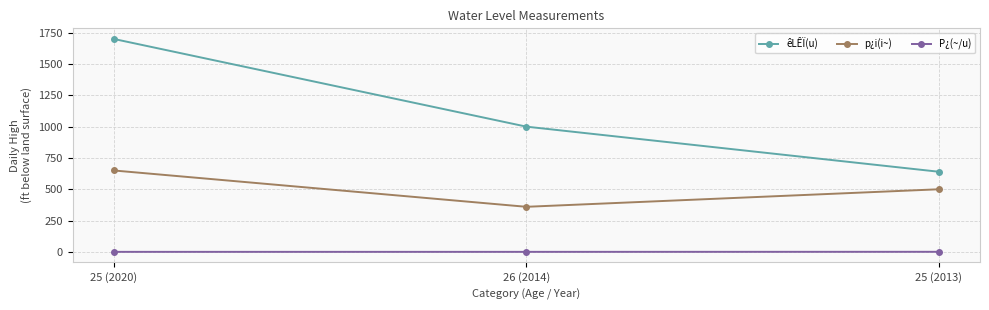

What is the spread (max minus min) of values at 25 (2020)?

1699.6